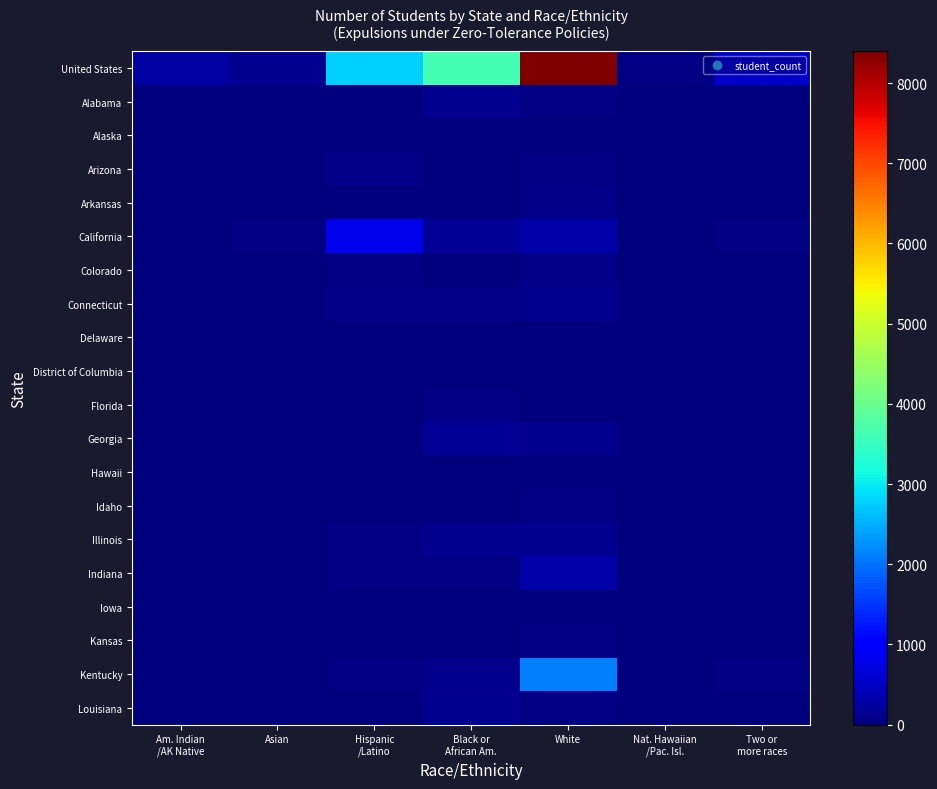

Between Two or
more races and Black or
African Am., which is larger?

Black or
African Am.